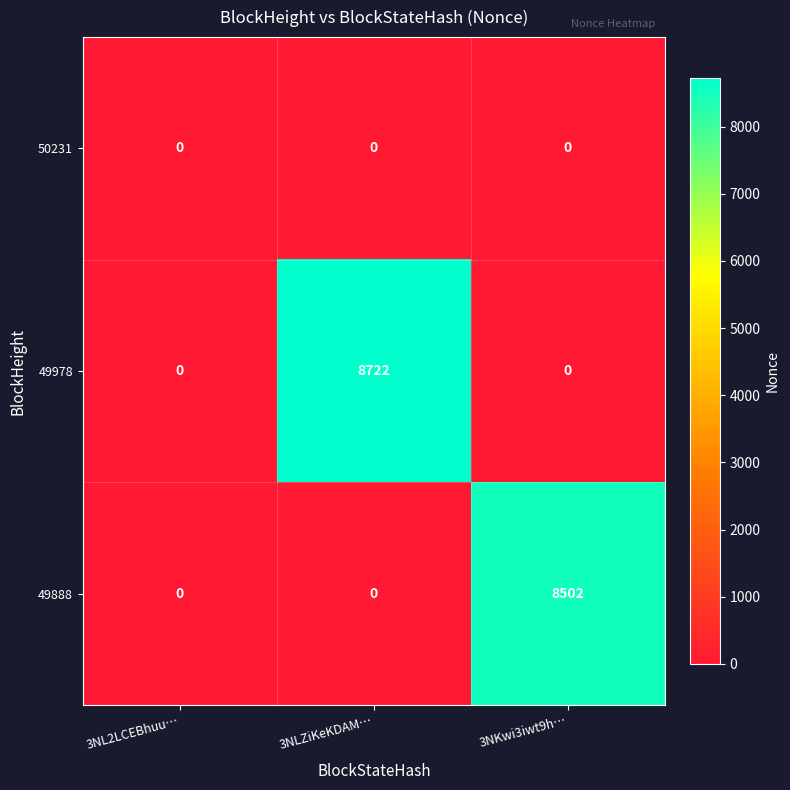

Count the 49978 values in the range 0 to 8722.

3